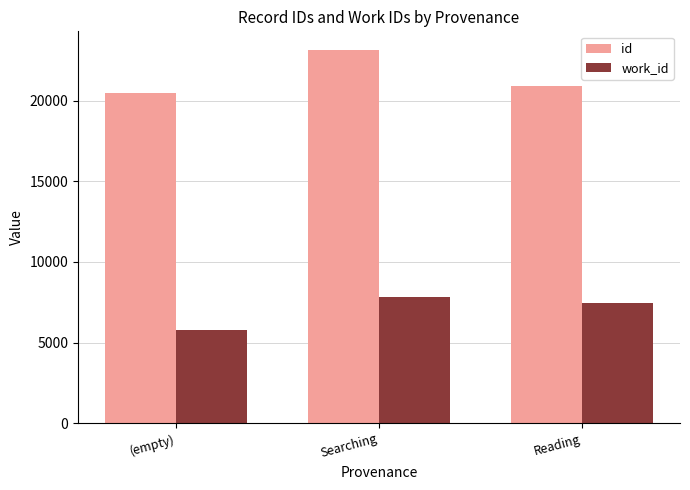

List the series in order of their peak value, highest first.

id, work_id